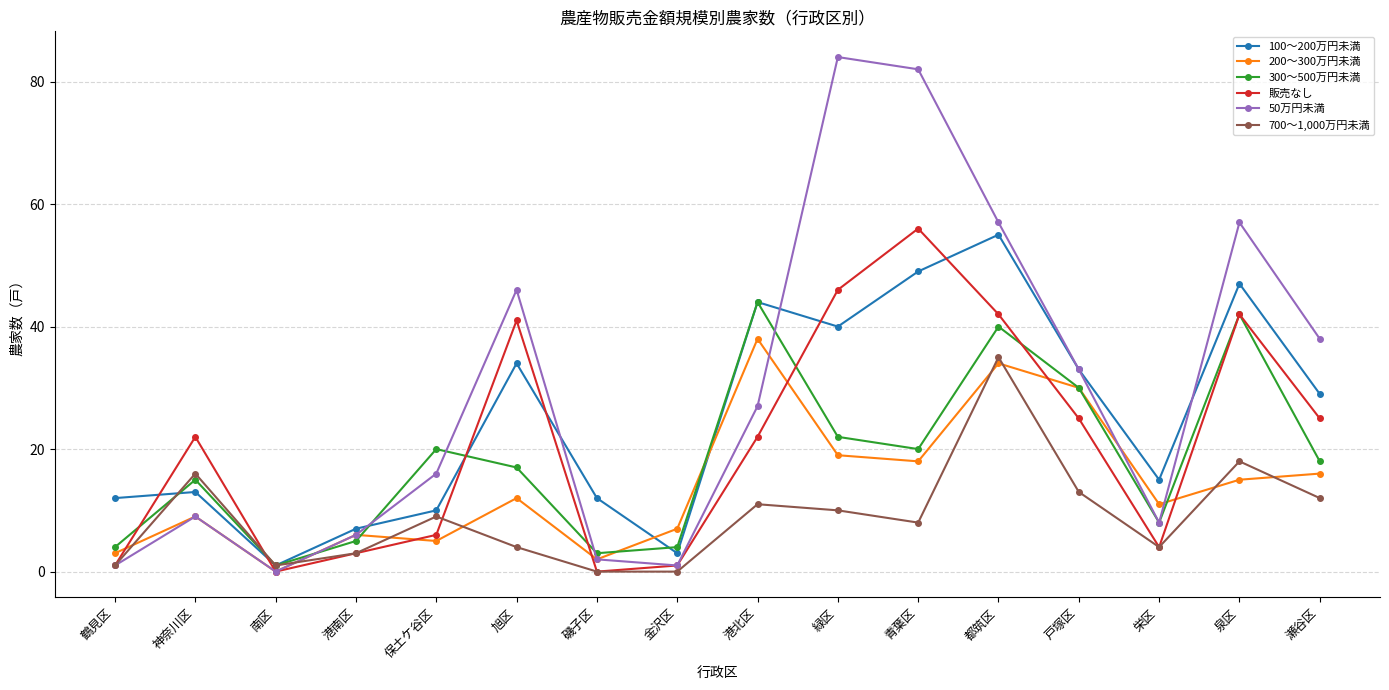

List the series in order of their peak value, lowest first.

700～1,000万円未満, 200～300万円未満, 300～500万円未満, 100～200万円未満, 販売なし, 50万円未満